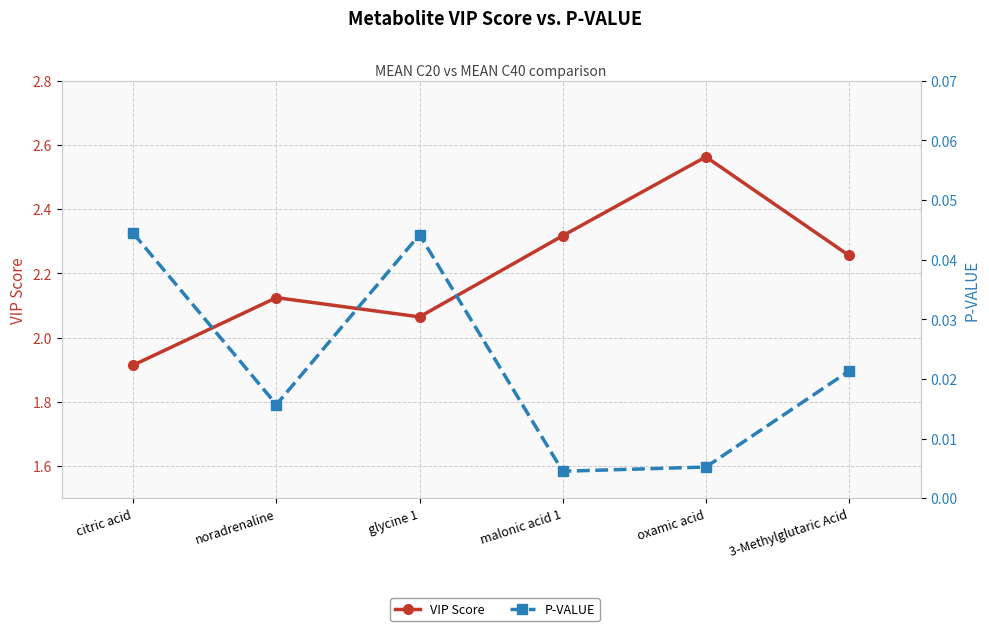

Which series has the largest range (max minus min)?

VIP Score